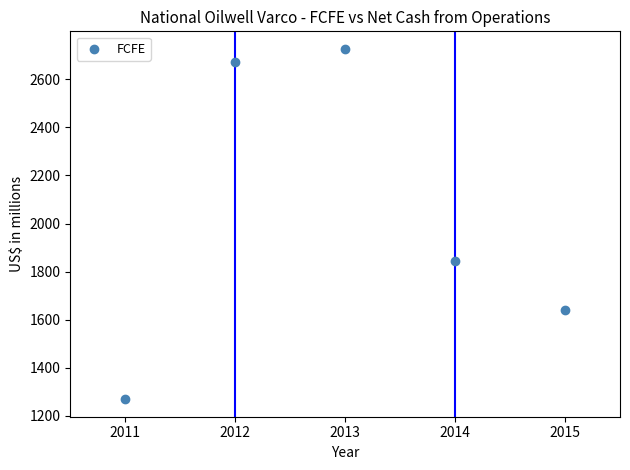

What is the range of X values (max minus min)?

4